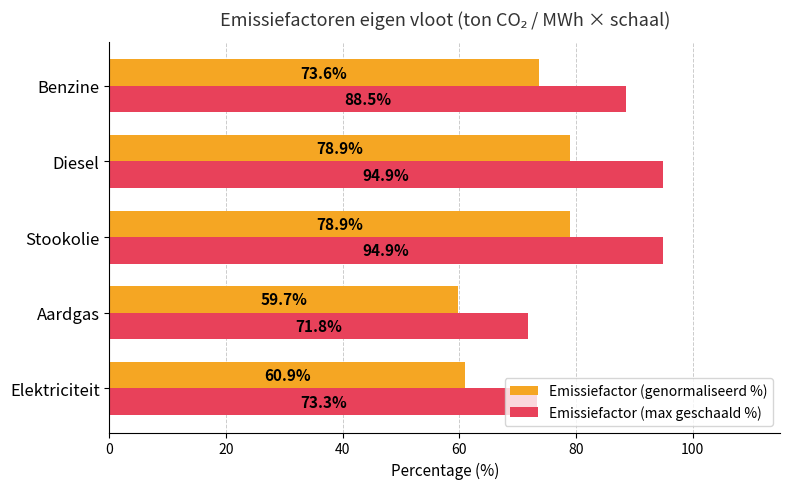

Count the number of categories in the chart.

5